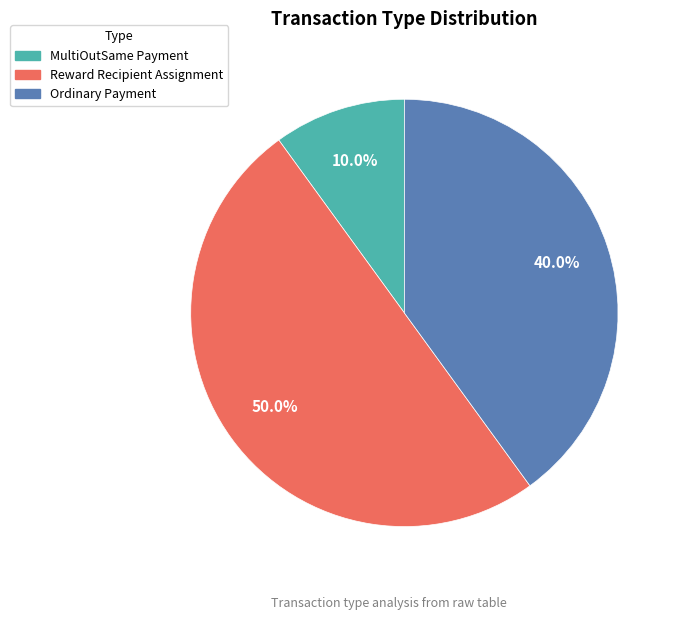

How many segments does this pie chart have?

3